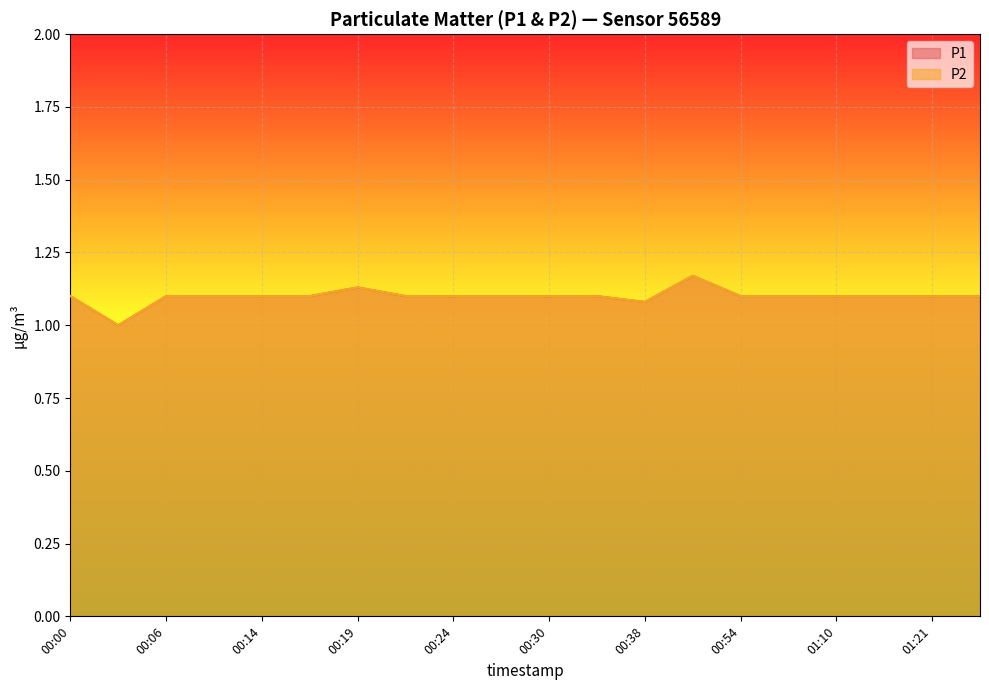

Where is the first local minimum for P1?

00:03